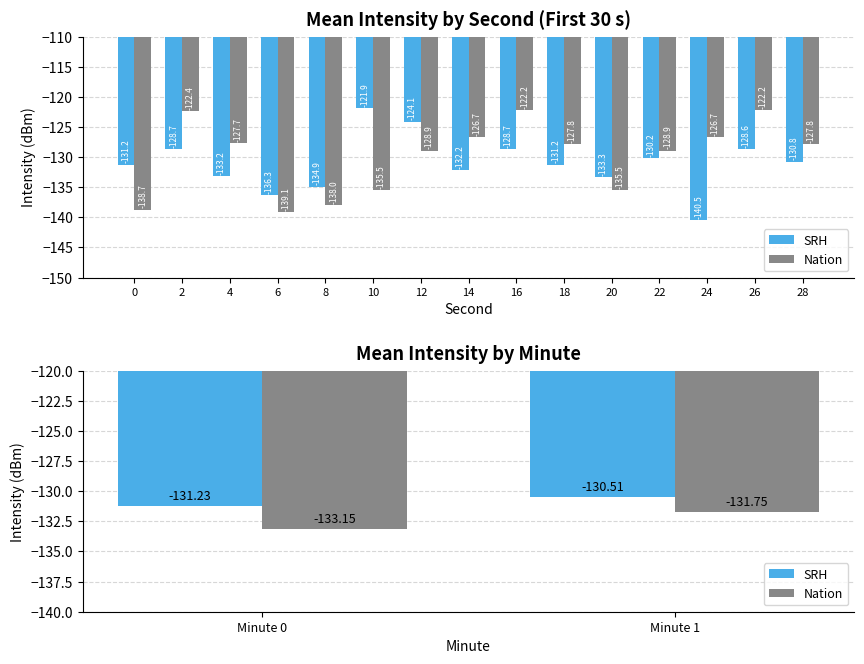

What are all the series names shown in the legend?

SRH, Nation